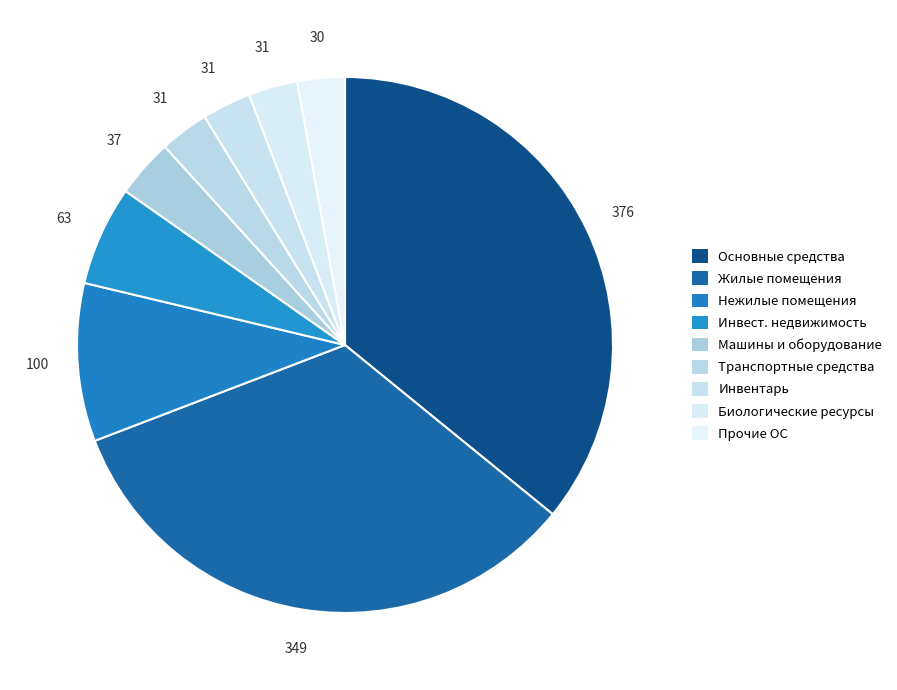

How many slices are in this pie chart?

9